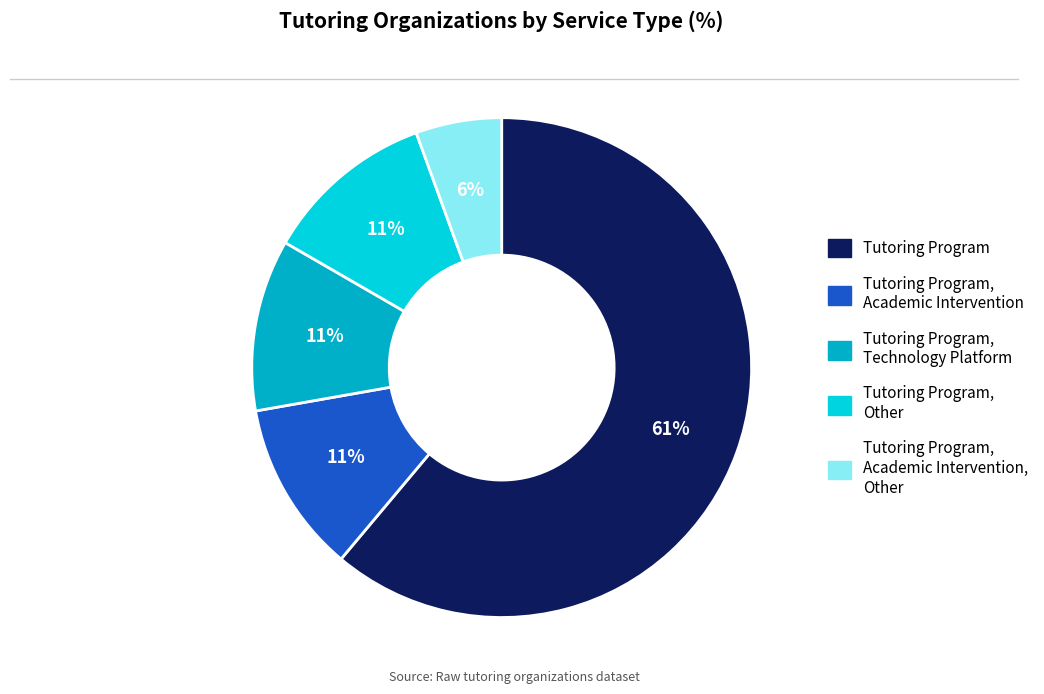

How many slices are in this pie chart?

5